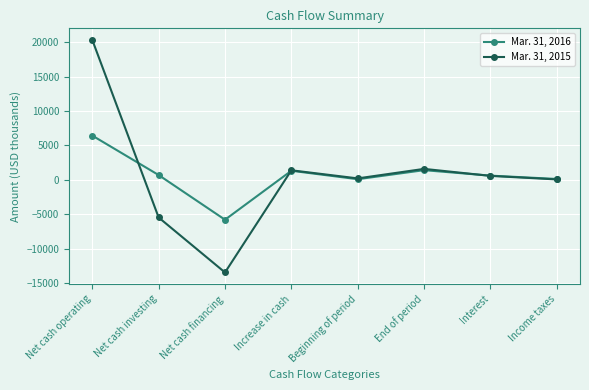

How many lines are shown in the chart?

2